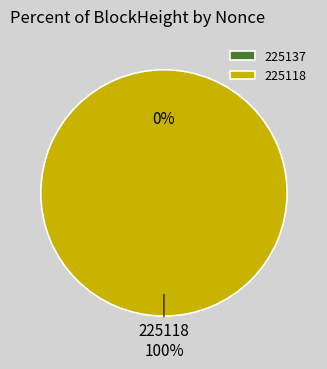

Which category has the biggest portion of the pie?

225118